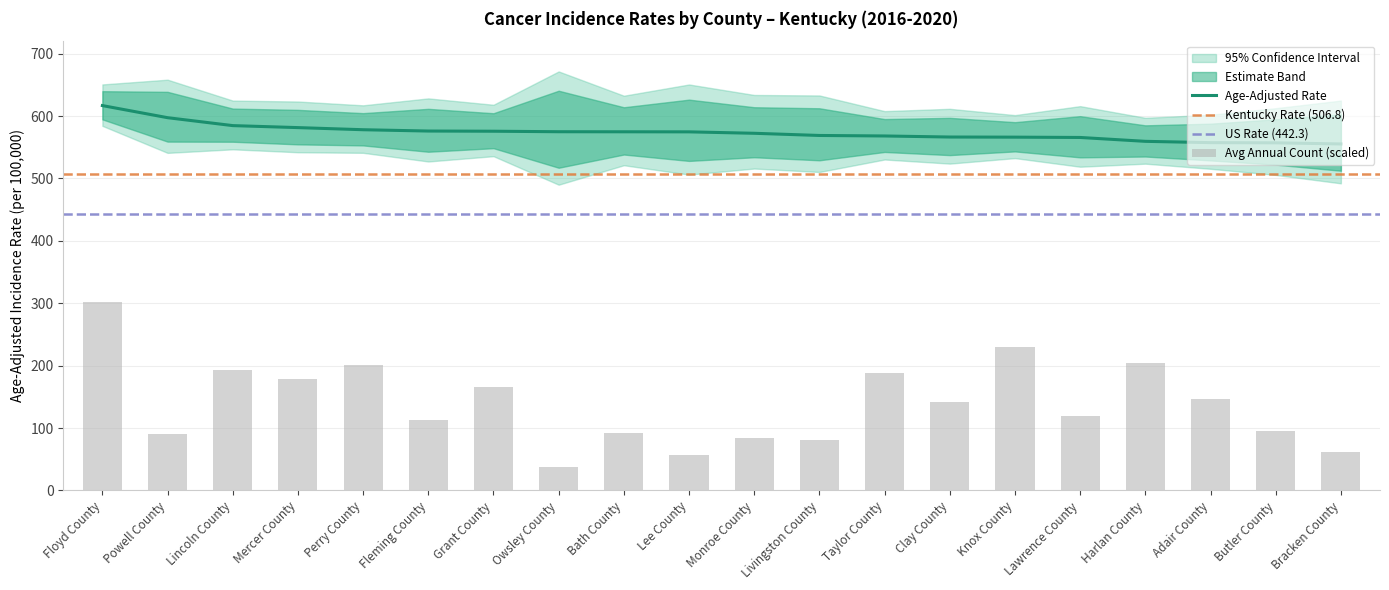

Is it true that Age-Adjusted Rate equals 575.7 at Grant County?

True